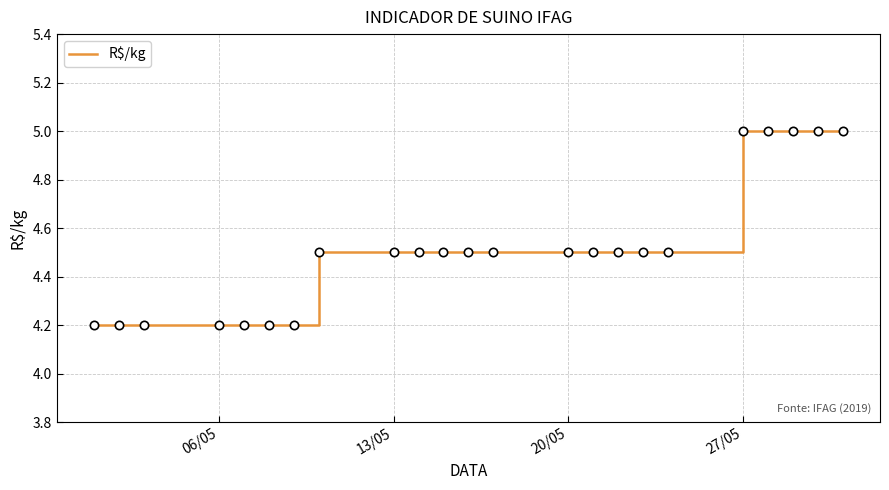

What is the difference between the maximum and minimum values?

0.8